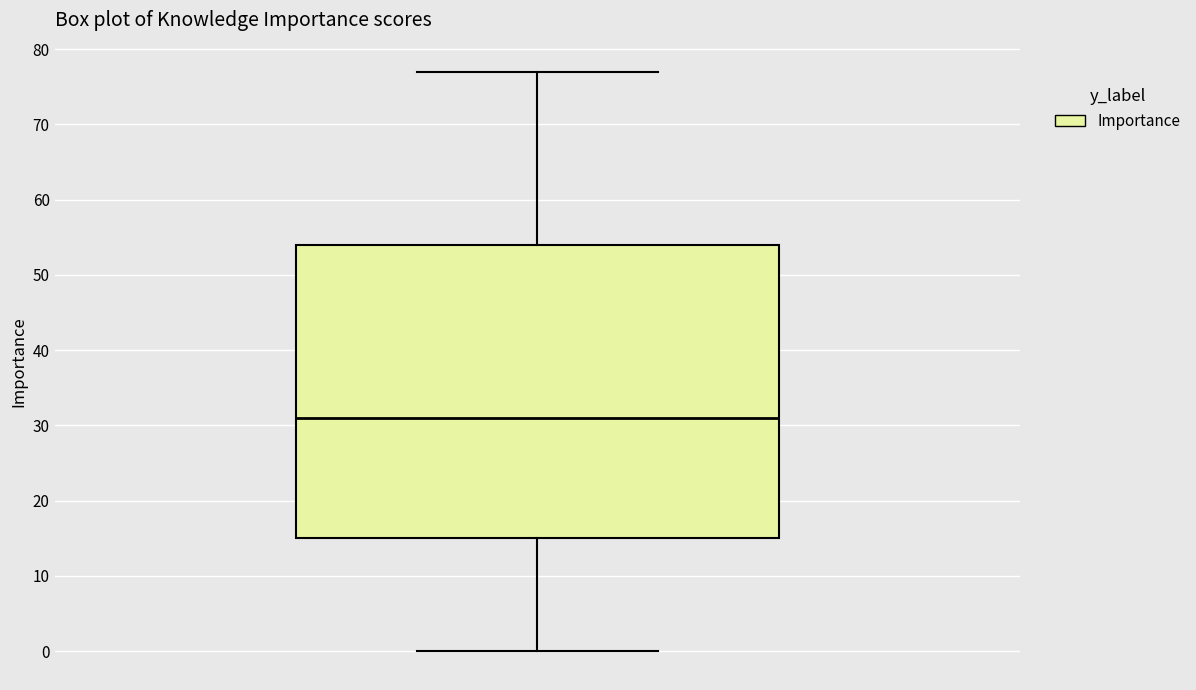

Transcribe this box plot: give where the median line is, the range the box spans, and where the two whiskers end, as read against the y-axis. The values are not printed on the chart, so give them approximately, as read against the axis.

median 31, box 15 to 54, whiskers 0 to 77